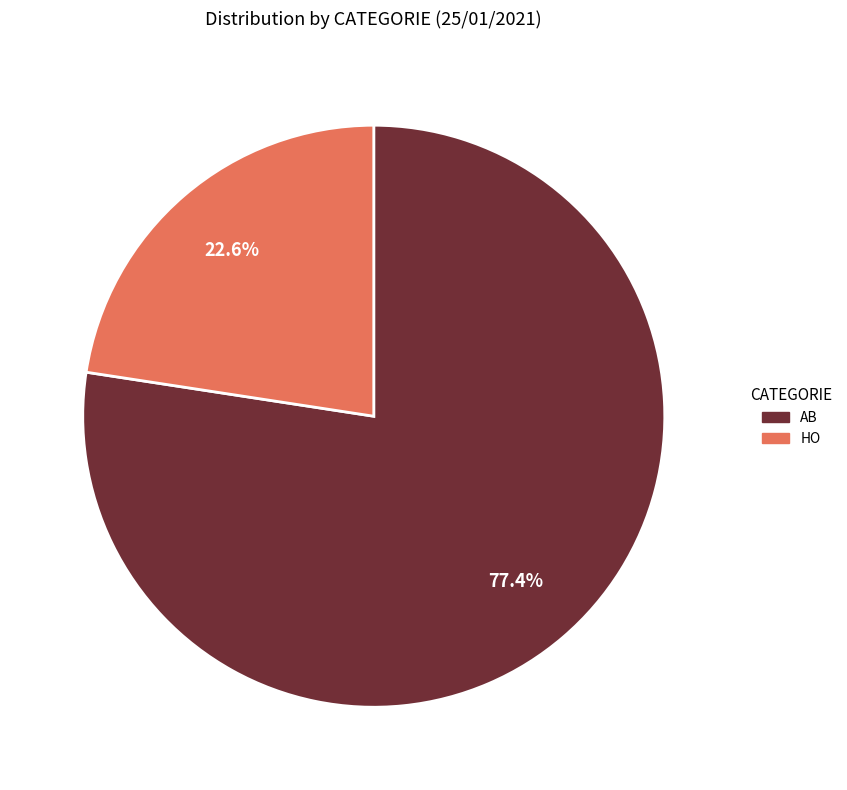

Between AB and HO, which is larger?

AB